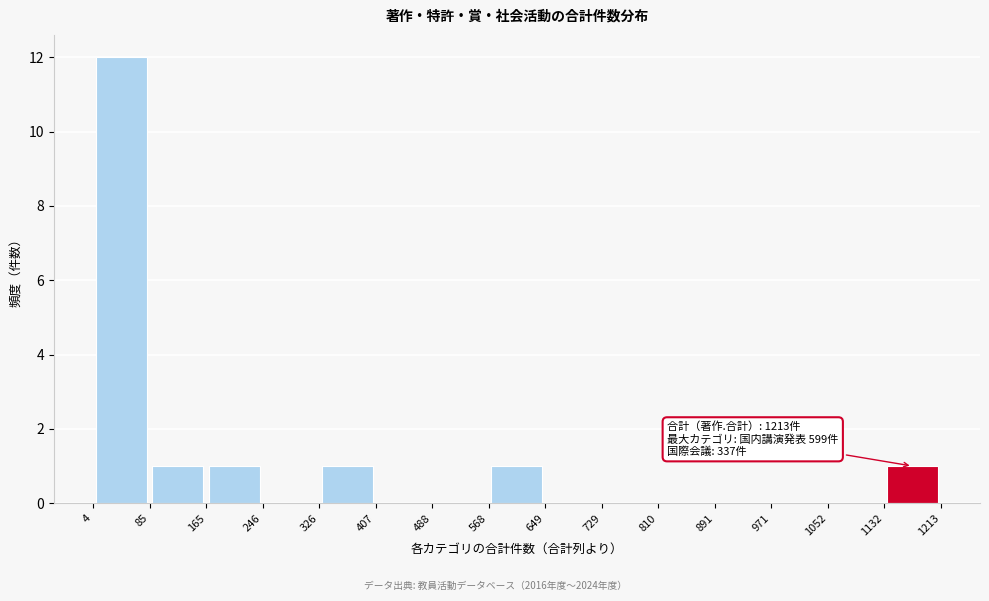

Which range on the x-axis has the tallest bar?

4 to 85